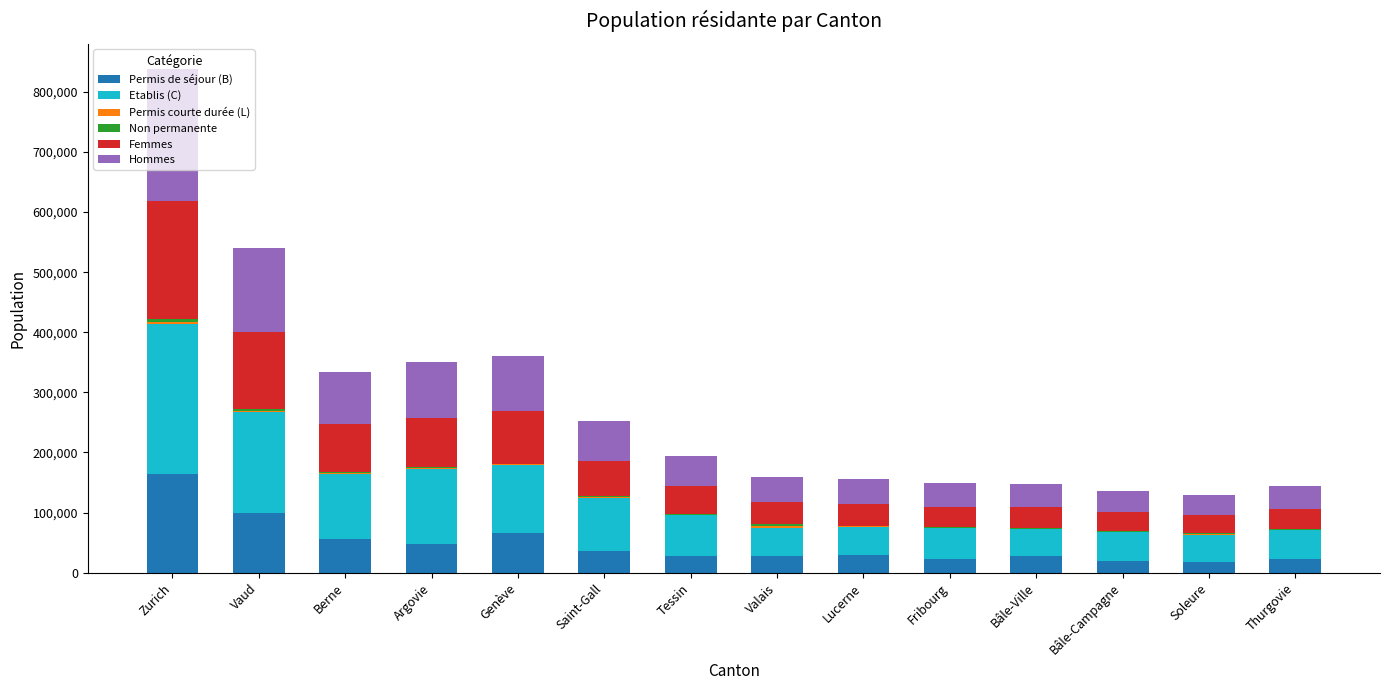

What is the highest value of the Permis de séjour (B) series?

163801